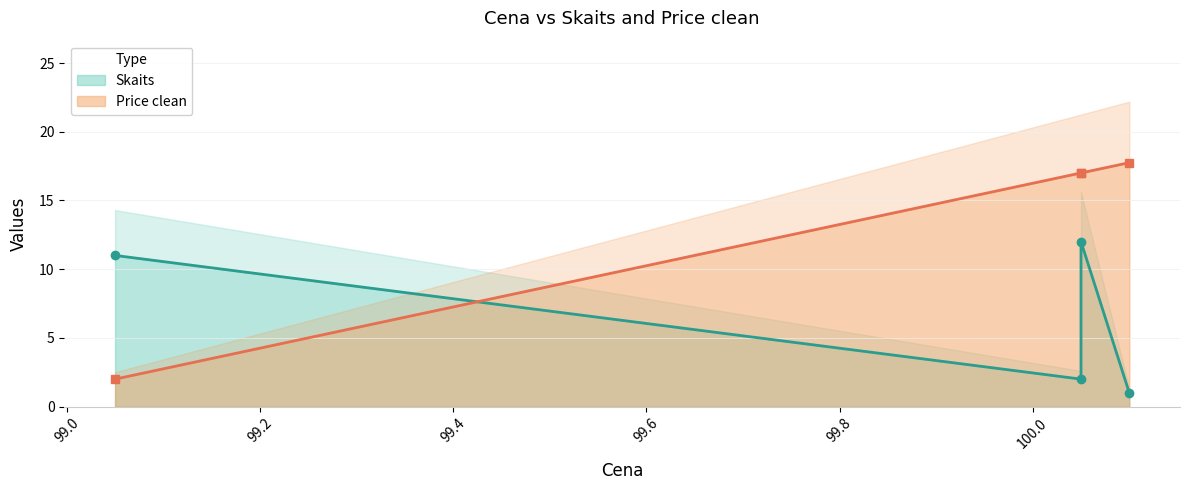

Which has a higher value, 99.05 or 100.1?

99.05